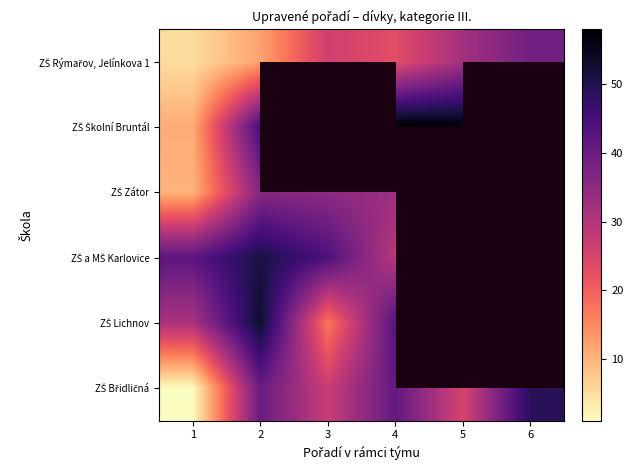

Is the value of ZŠ a MŠ Karlovice at 1 greater than the value of ZŠ Lichnov at 3?

Yes